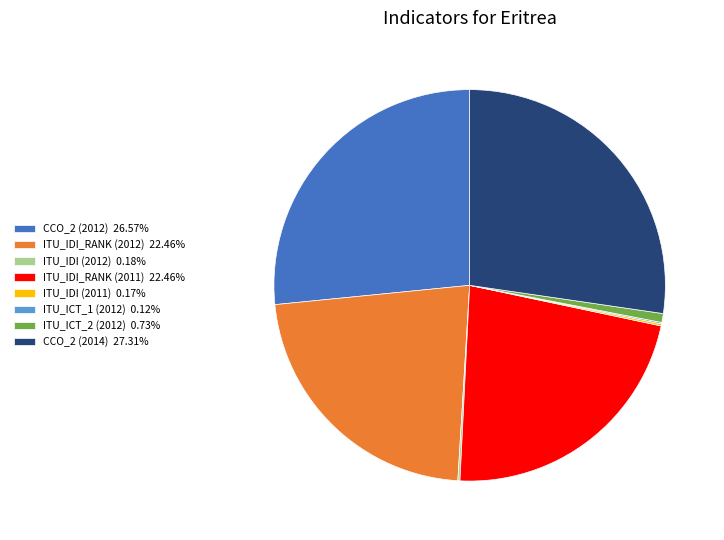

What is the largest slice in the pie chart?

CCO_2 (2014)